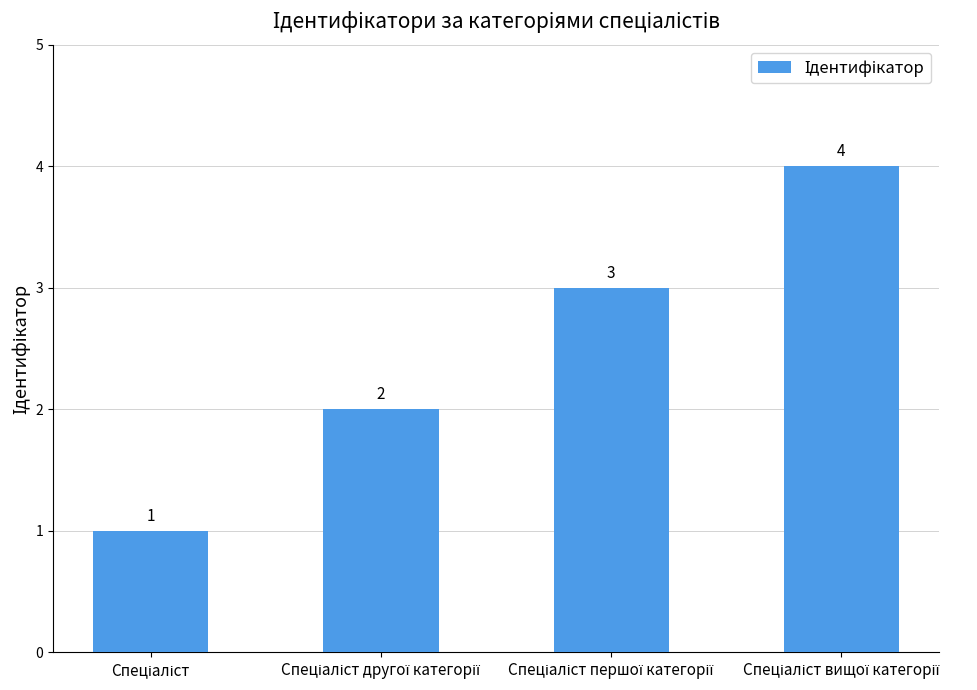

Reading left to right, list all the values displayed in this chart.

1	2	3	4